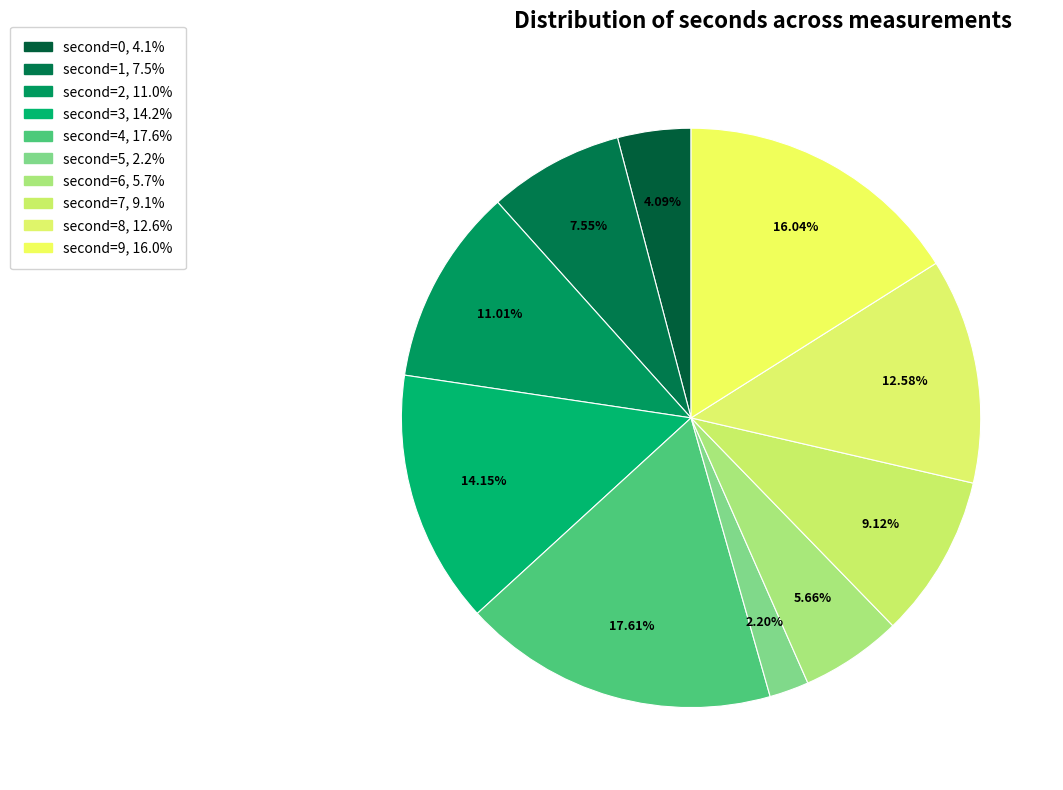

Rank the categories by value from lowest to highest.

second=5, second=0, second=6, second=1, second=7, second=2, second=8, second=3, second=9, second=4